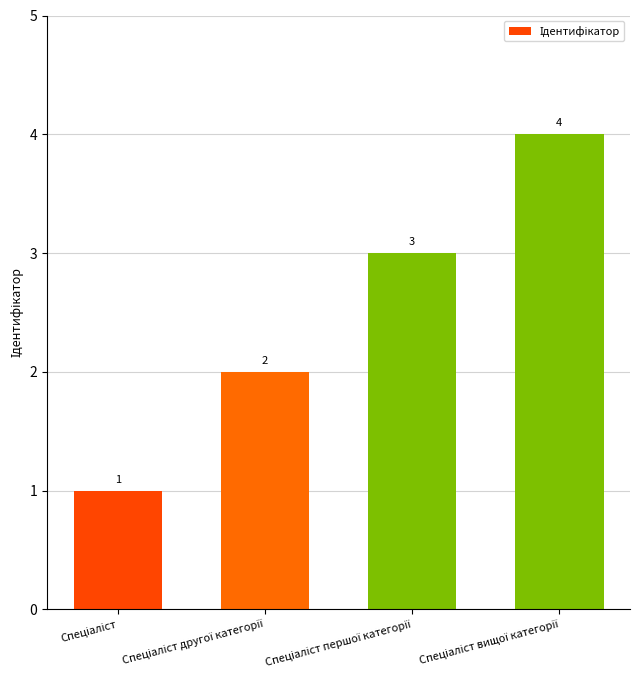

What is the value of the 4th bar from the left?

4